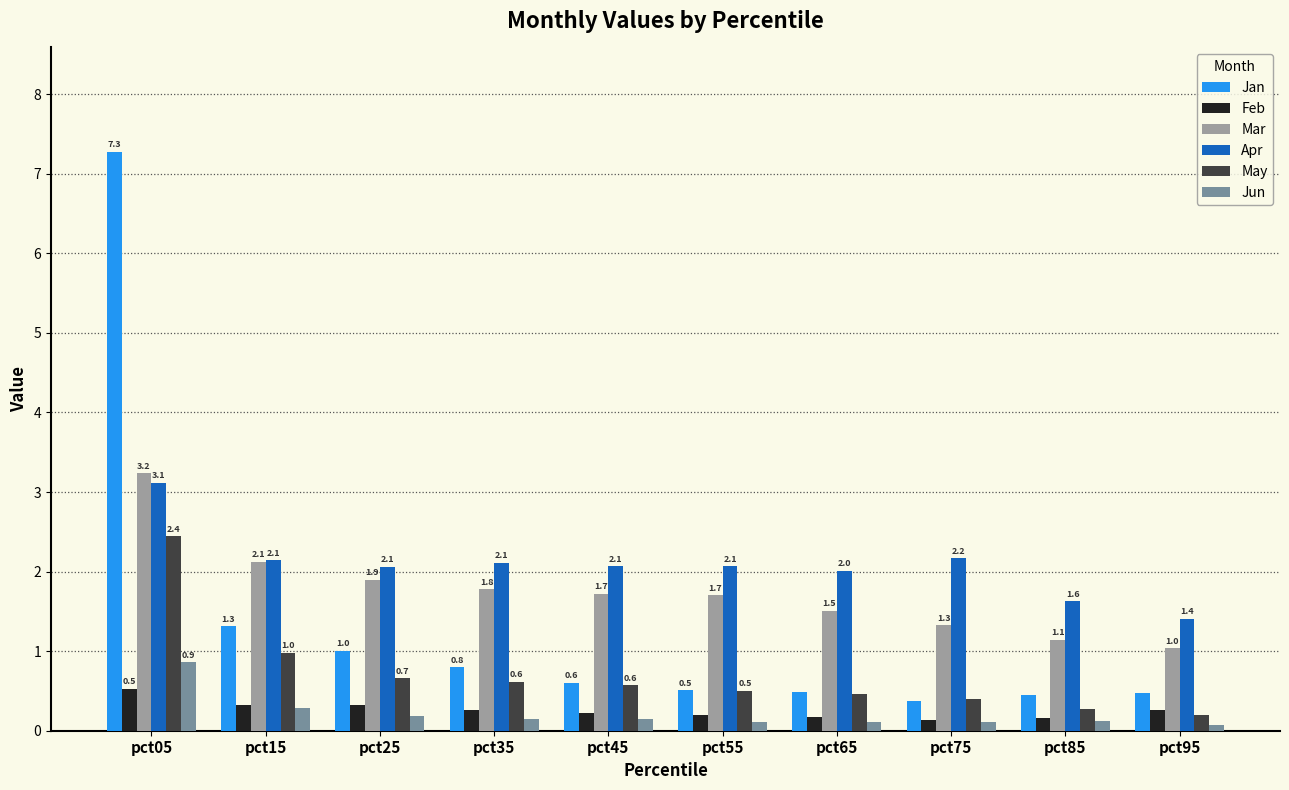

Between pct25 and pct35, which series saw the biggest shift?

Jan